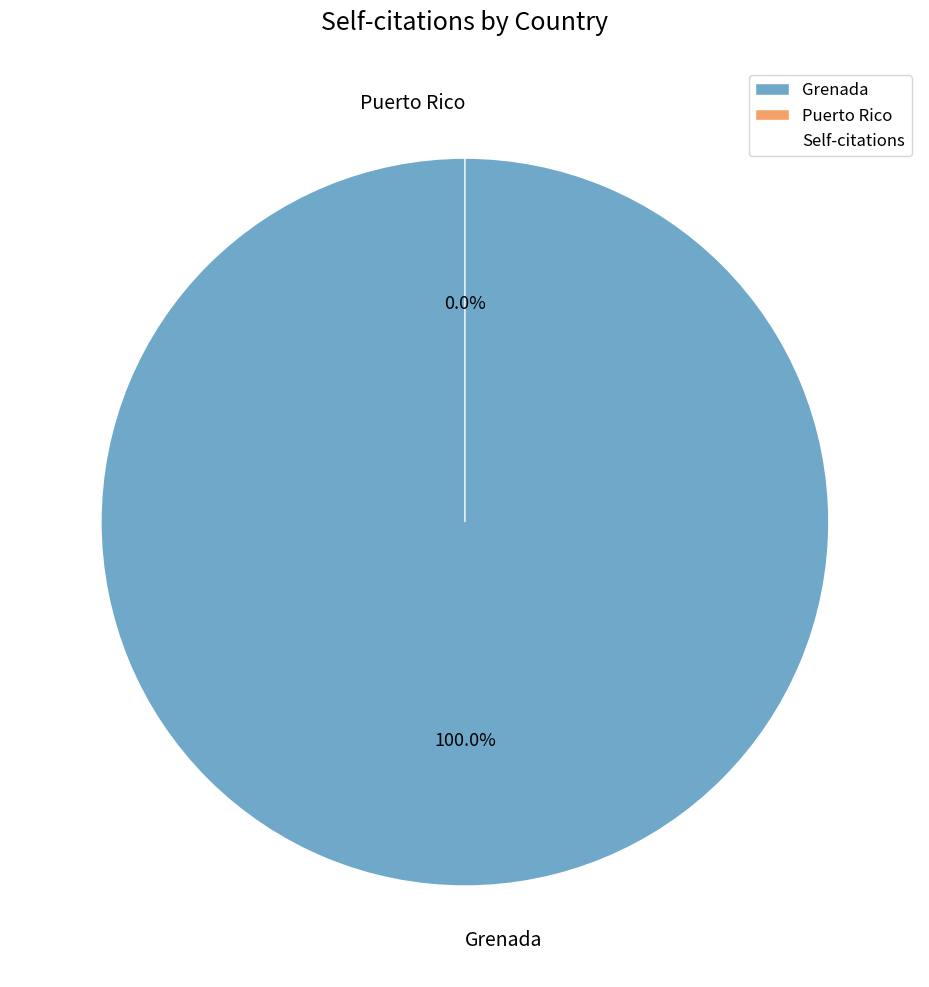

What is the change in value from Grenada to Puerto Rico?

-1